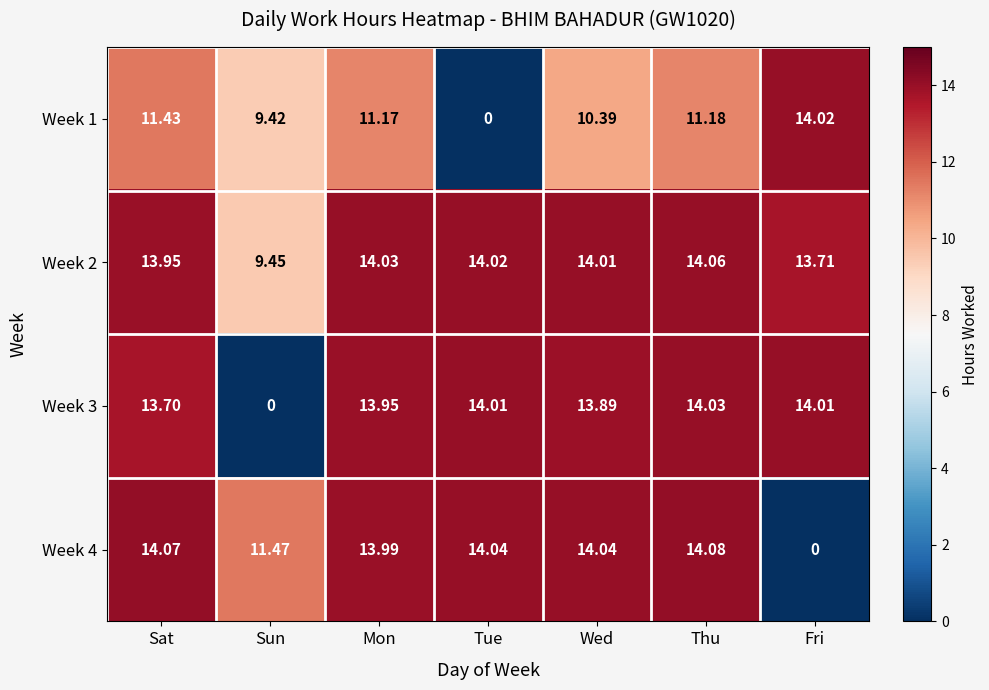

Which category has the highest value in the Week 4 series?

Thu